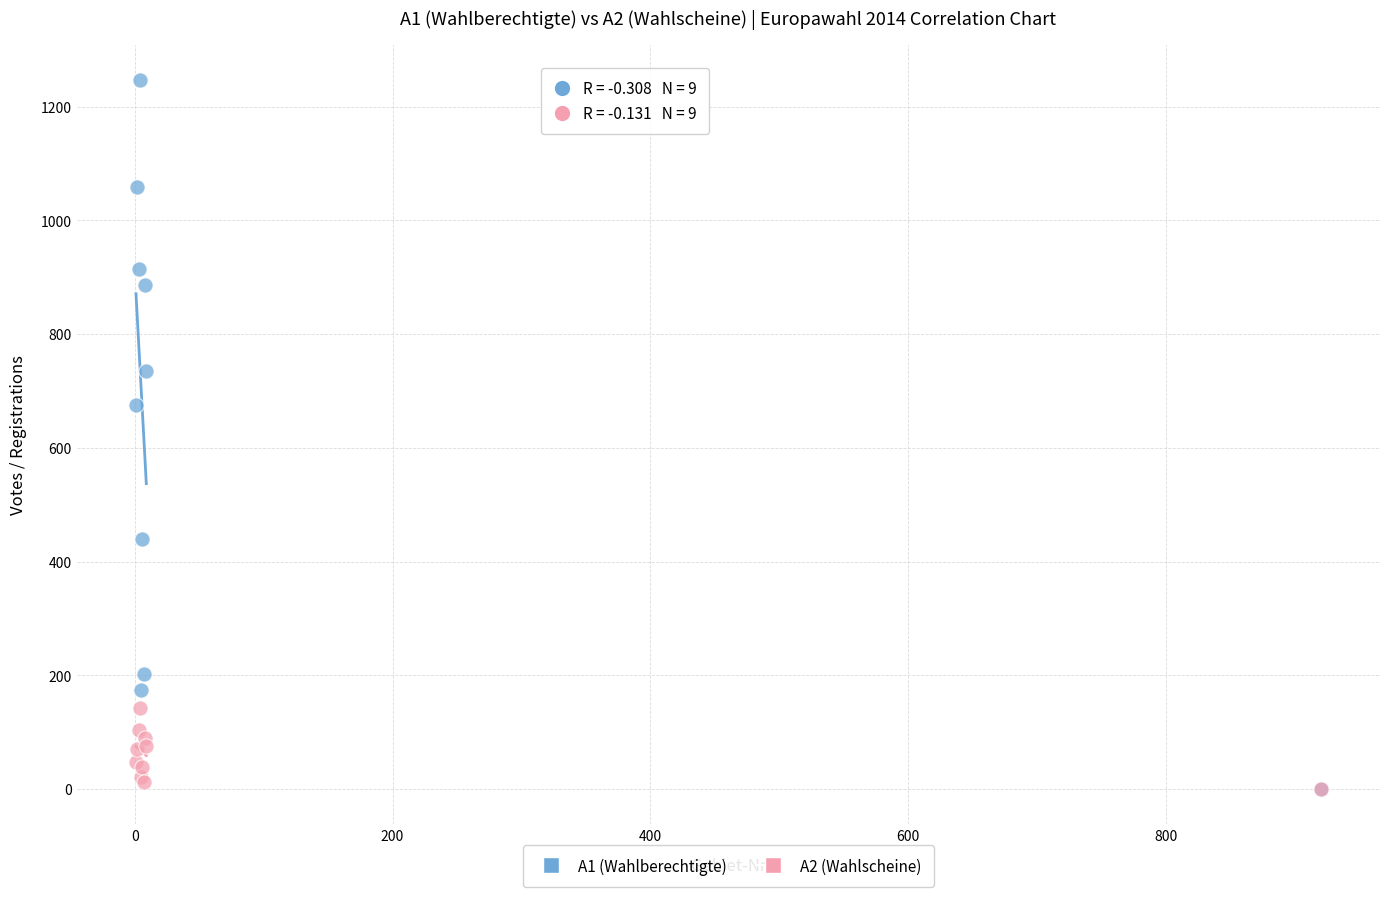

Which series has the widest spread of Y values?

A1 (Wahlberechtigte)